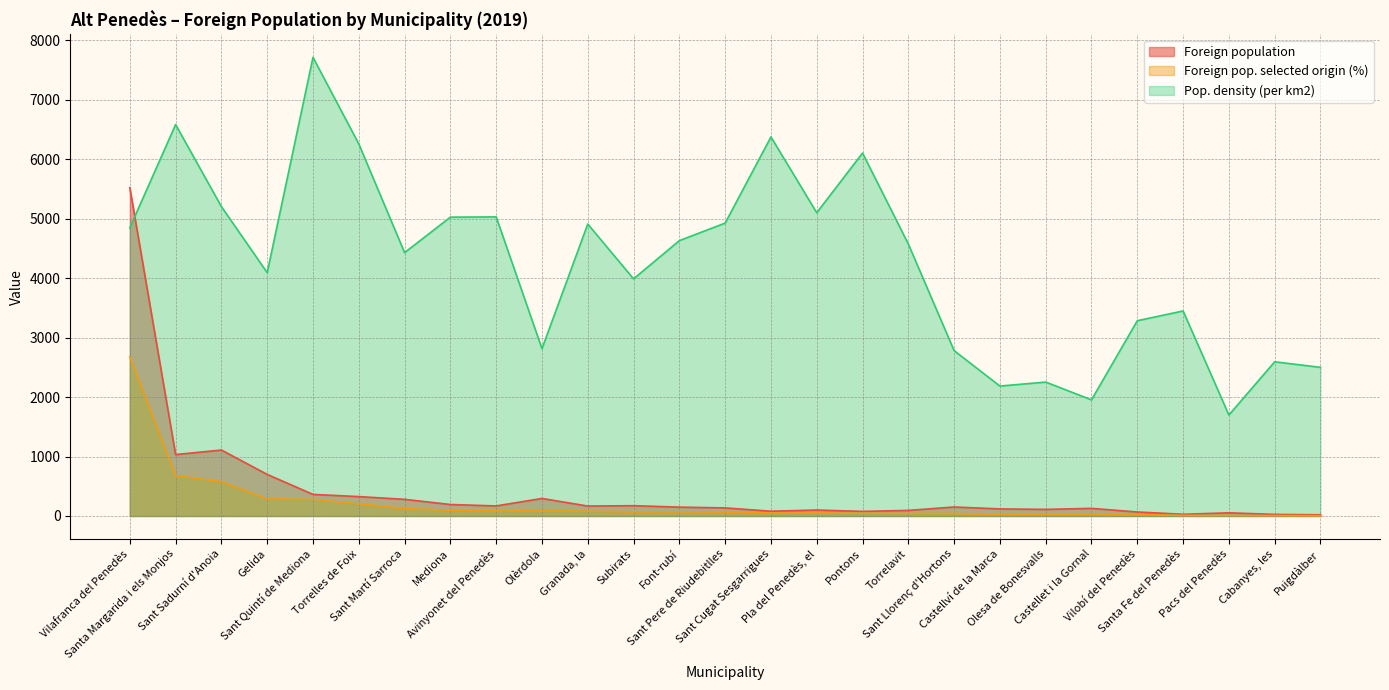

Reading left to right, what are all the values shown in this chart?

Foreign population: Vilafranca del Penedès=5521	Santa Margarida i els Monjos=1033	Sant Sadurní d'Anoia=1109	Gelida=699	Sant Quintí de Mediona=363	Torrelles de Foix=326	Sant Martí Sarroca=280	Mediona=193	Avinyonet del Penedès=169	Olèrdola=295	Granada, la=167	Subirats=173	Font-rubí=149	Sant Pere de Riudebitlles=136	Sant Cugat Sesgarrigues=80	Pla del Penedès, el=100	Pontons=77	Torrelavit=94	Sant Llorenç d'Hortons=151	Castellví de la Marca=119	Olesa de Bonesvalls=111	Castellet i la Gornal=128	Vilobí del Penedès=67	Santa Fe del Penedès=29	Pacs del Penedès=53	Cabanyes, les=27	Puigdàlber=20
Foreign pop. selected origin (%): Vilafranca del Penedès=2676	Santa Margarida i els Monjos=680	Sant Sadurní d'Anoia=577	Gelida=286	Sant Quintí de Mediona=280	Torrelles de Foix=204	Sant Martí Sarroca=124	Mediona=97	Avinyonet del Penedès=85	Olèrdola=83	Granada, la=82	Subirats=69	Font-rubí=69	Sant Pere de Riudebitlles=67	Sant Cugat Sesgarrigues=51	Pla del Penedès, el=51	Pontons=47	Torrelavit=43	Sant Llorenç d'Hortons=42	Castellví de la Marca=26	Olesa de Bonesvalls=25	Castellet i la Gornal=25	Vilobí del Penedès=22	Santa Fe del Penedès=10	Pacs del Penedès=9	Cabanyes, les=7	Puigdàlber=5
Pop. density (per km2): Vilafranca del Penedès=4847	Santa Margarida i els Monjos=6583	Sant Sadurní d'Anoia=5203	Gelida=4092	Sant Quintí de Mediona=7713	Torrelles de Foix=6258	Sant Martí Sarroca=4429	Mediona=5026	Avinyonet del Penedès=5030	Olèrdola=2814	Granada, la=4910	Subirats=3988	Font-rubí=4631	Sant Pere de Riudebitlles=4926	Sant Cugat Sesgarrigues=6375	Pla del Penedès, el=5100	Pontons=6104	Torrelavit=4574	Sant Llorenç d'Hortons=2781	Castellví de la Marca=2185	Olesa de Bonesvalls=2252	Castellet i la Gornal=1953	Vilobí del Penedès=3284	Santa Fe del Penedès=3448	Pacs del Penedès=1698	Cabanyes, les=2593	Puigdàlber=2500